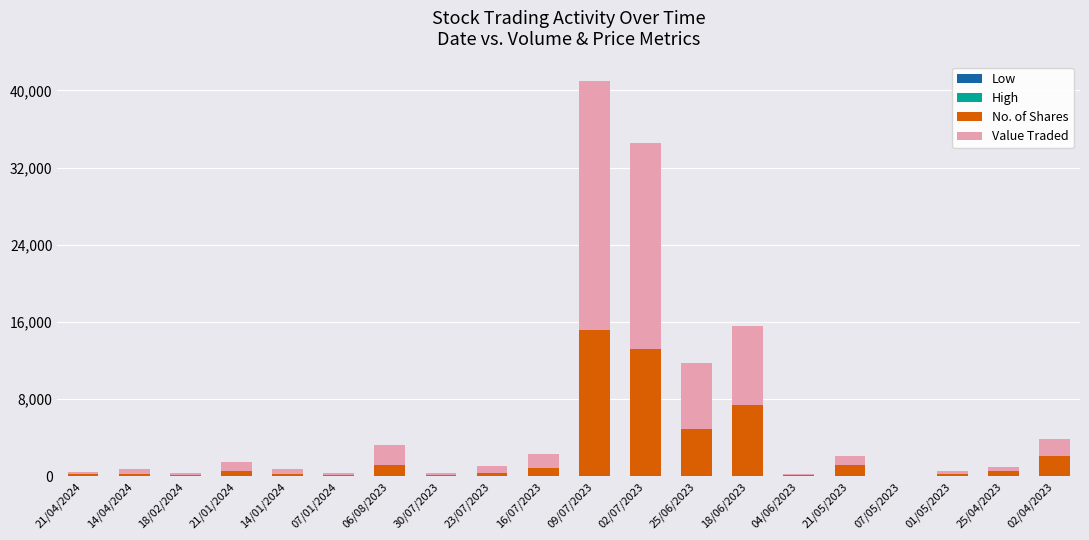

At which category is the sum across all series the highest?

09/07/2023